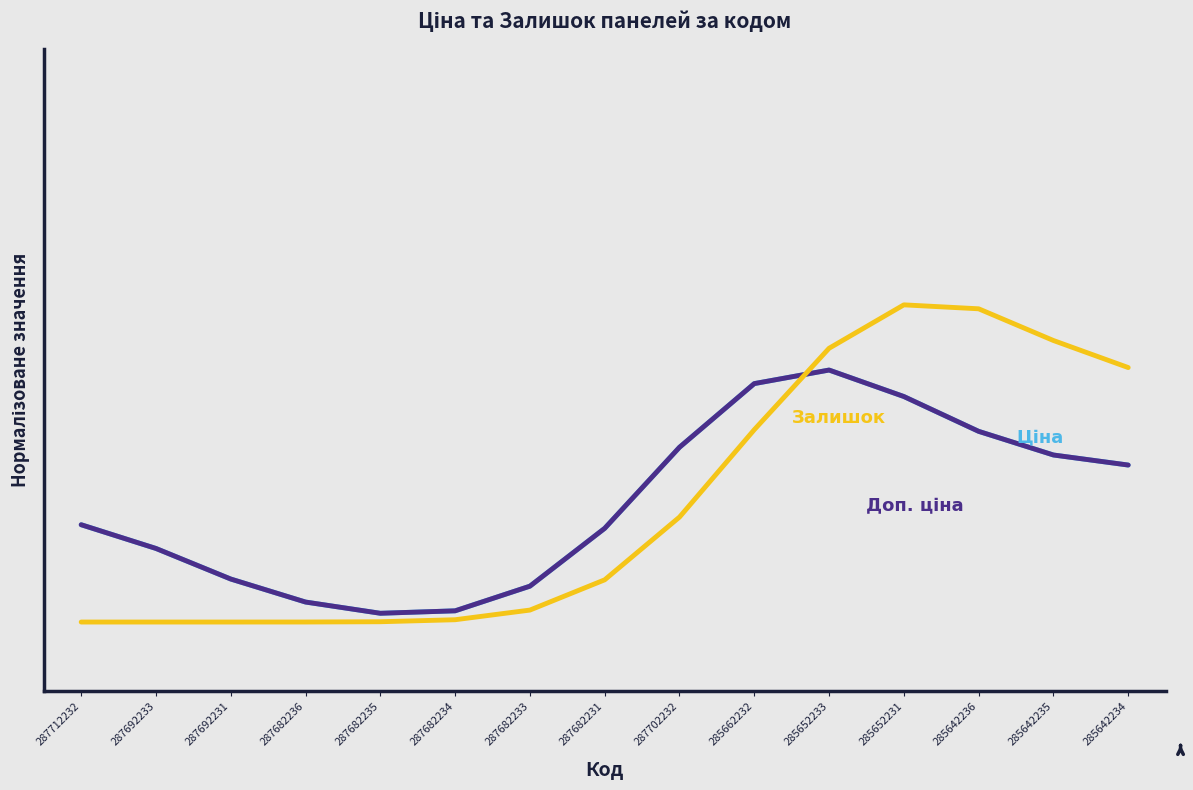

What is the total value across all series at 287682231?

0.5